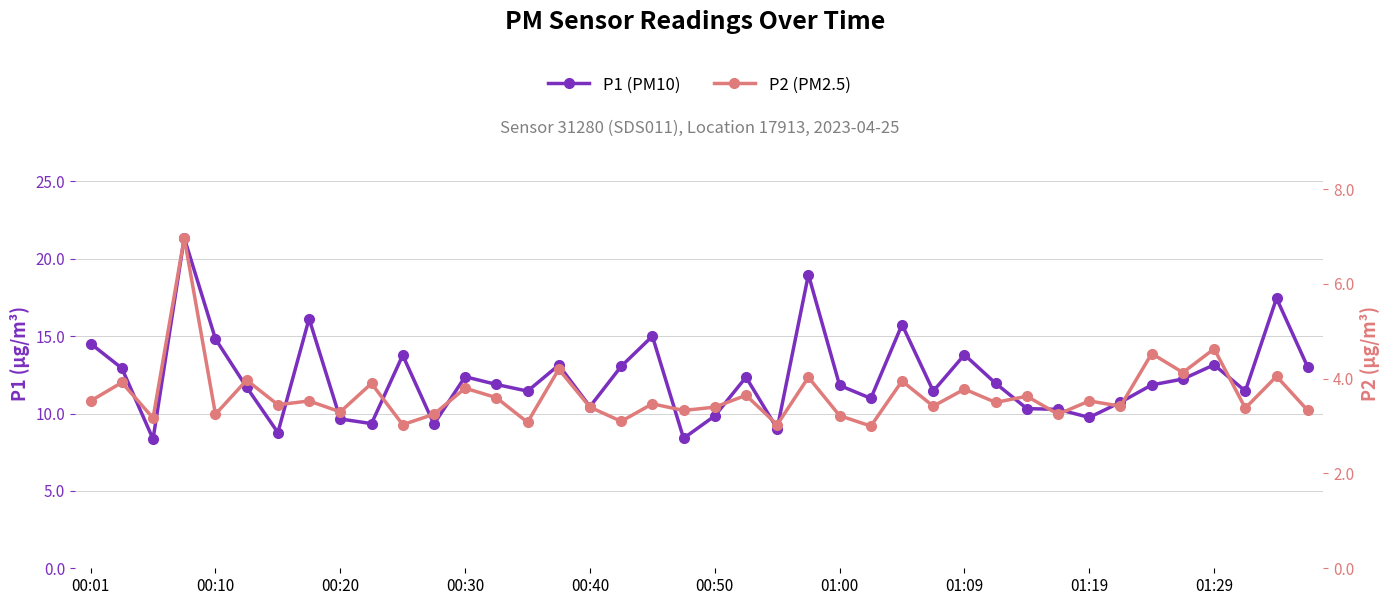

What is the maximum value for P1 (PM10)?

21.4